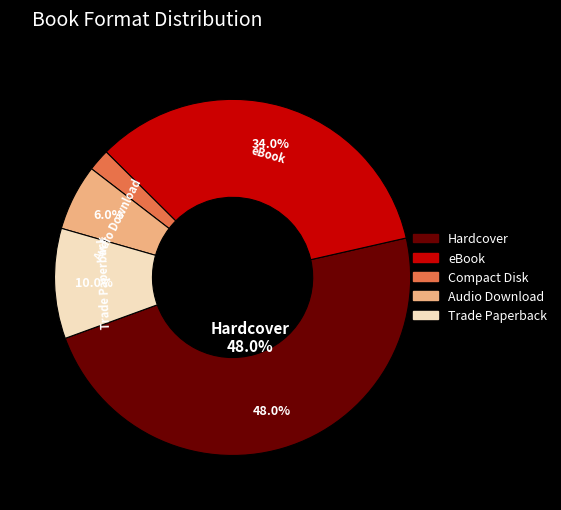

Combined, what portion of the pie is Trade Paperback and eBook?

44.0%